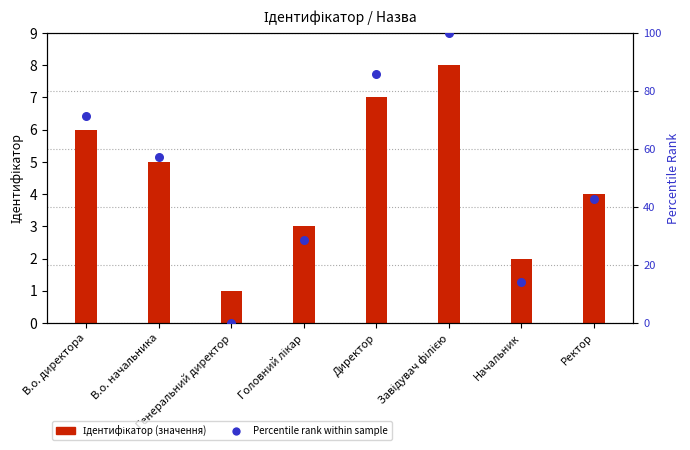

Between Ректор and Завідувач філією, which is larger?

Завідувач філією